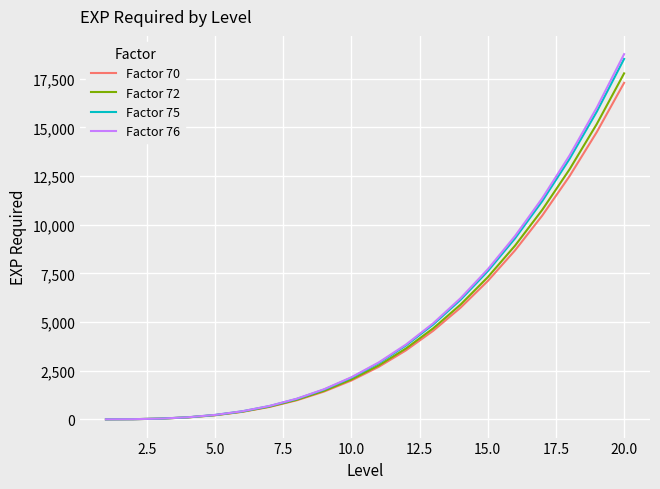

Which series has the widest spread of values?

Factor 76